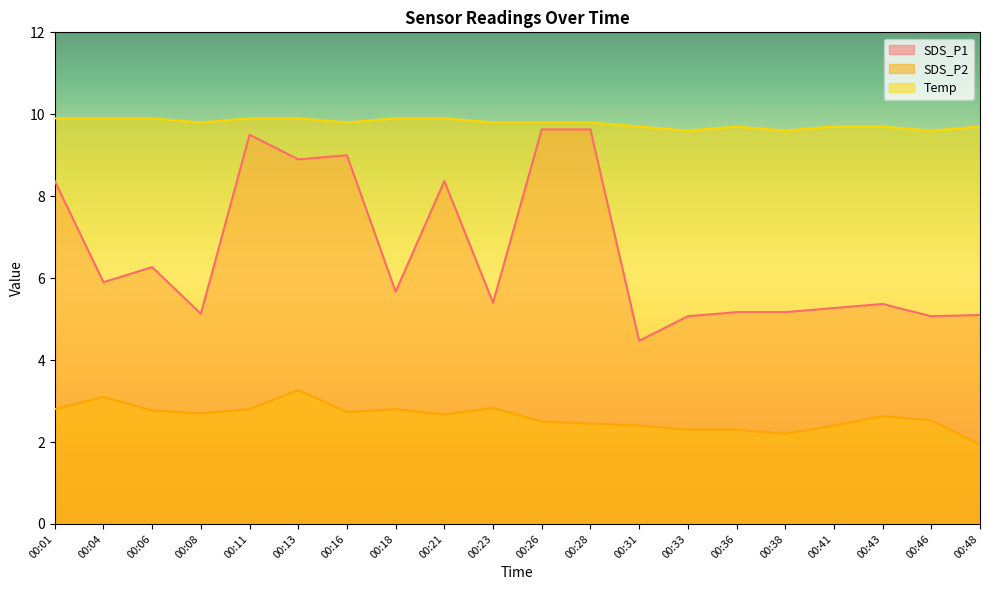

How many interior local peaks does the SDS_P2 series have?

5